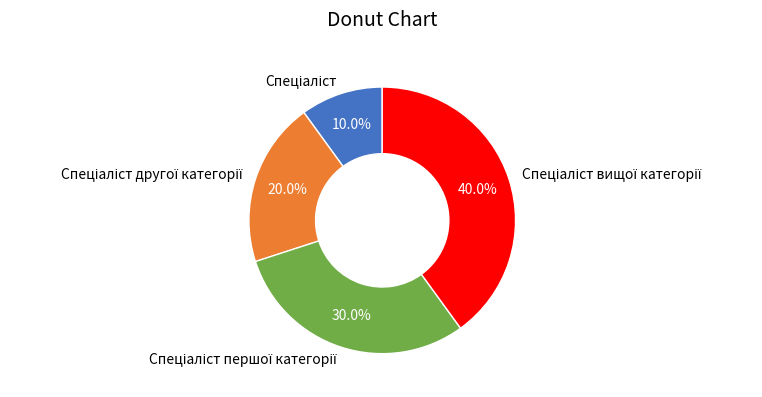

Is there any slice that represents more than half of the pie?

No